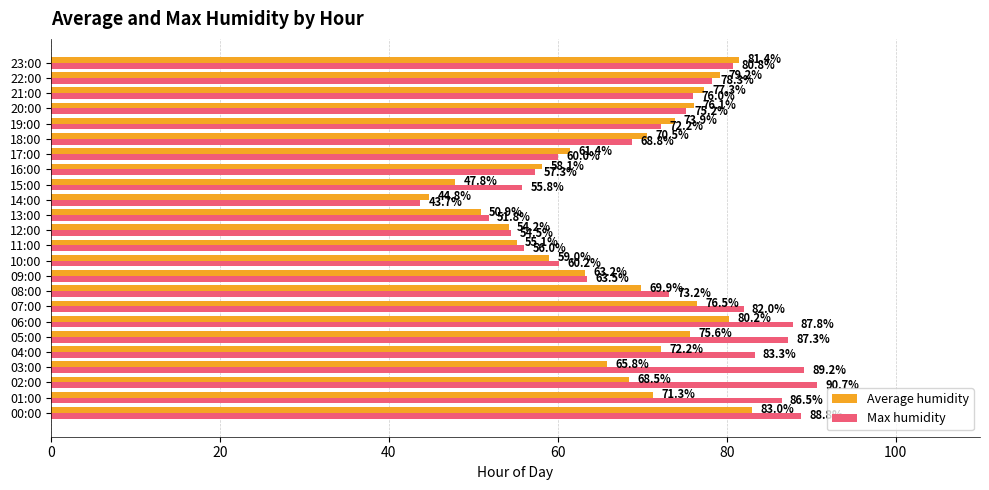

What is the greatest value displayed?

90.7